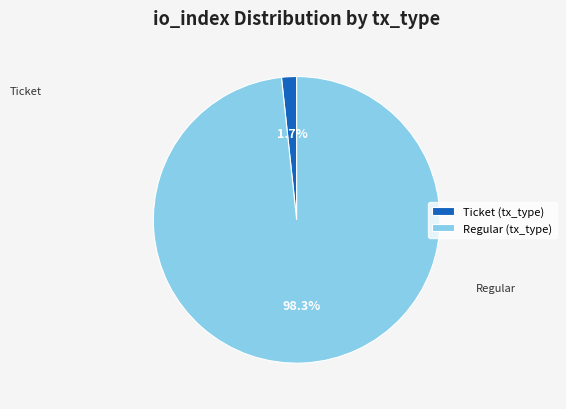

Between Regular (tx_type) and Ticket (tx_type), which is larger?

Regular (tx_type)